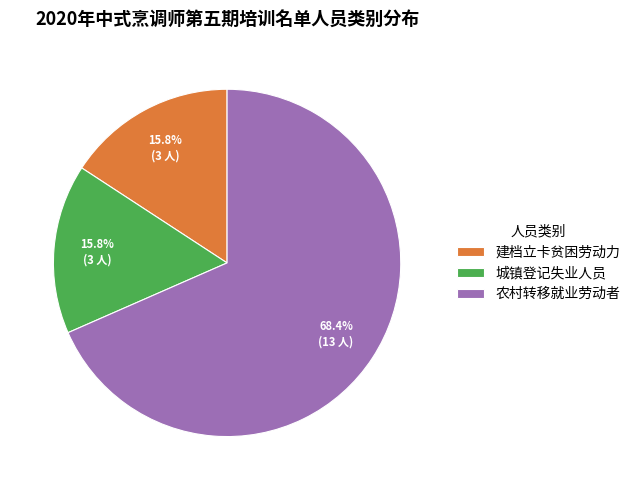

To the nearest percent, what is the difference between the largest and smallest slice percentages?

53%